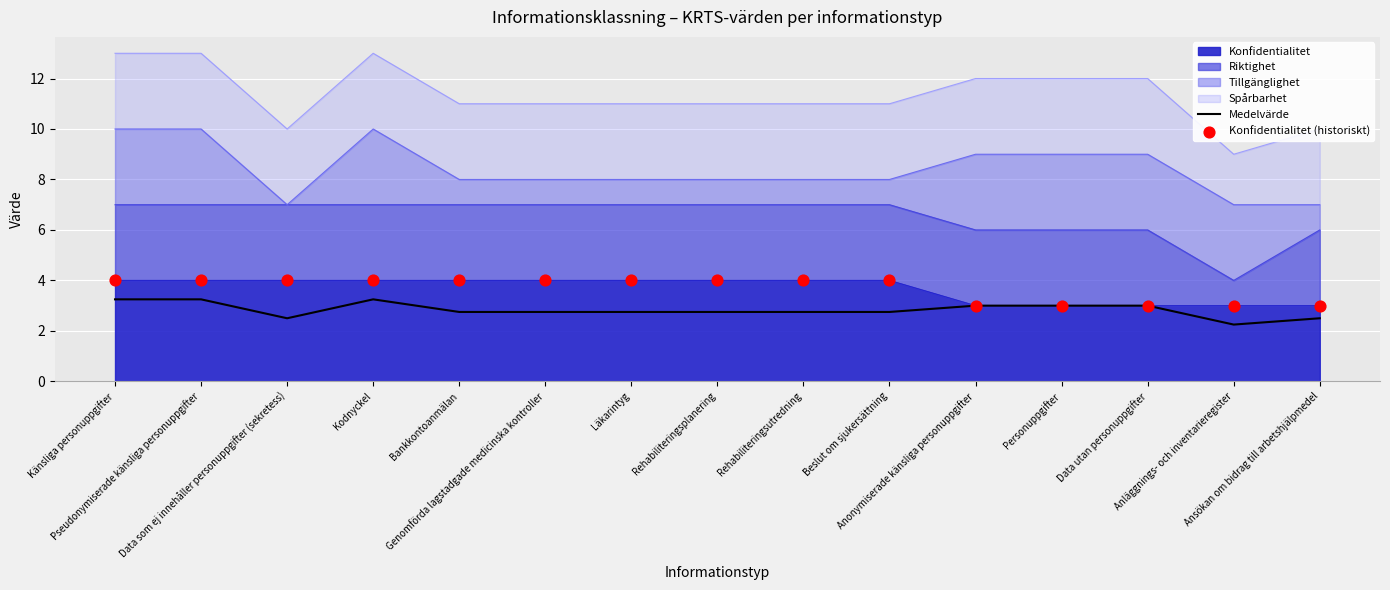

At which category is the sum across all series the highest?

Känsliga personuppgifter